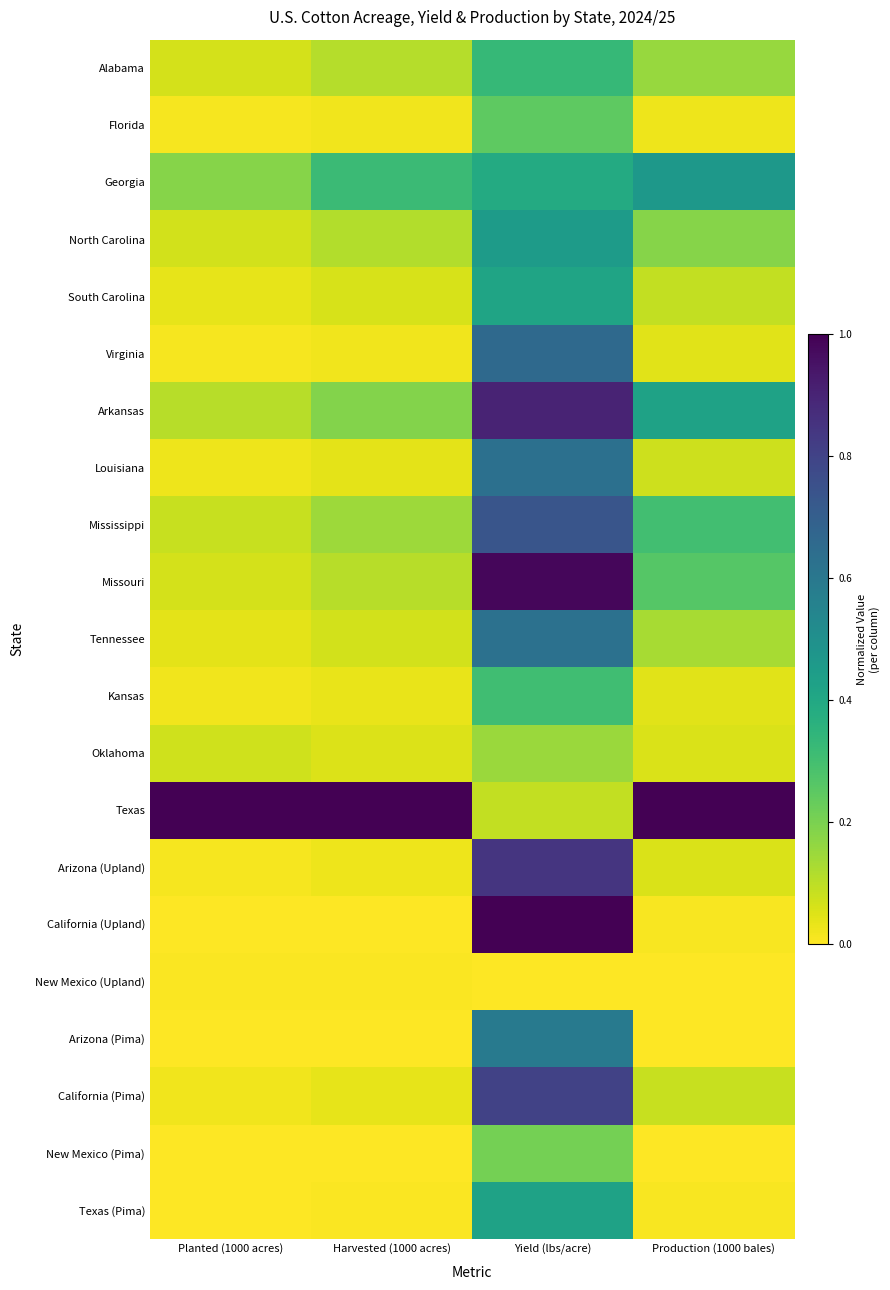

What is the total value across all series at Harvested (1000 acres)?

2.4